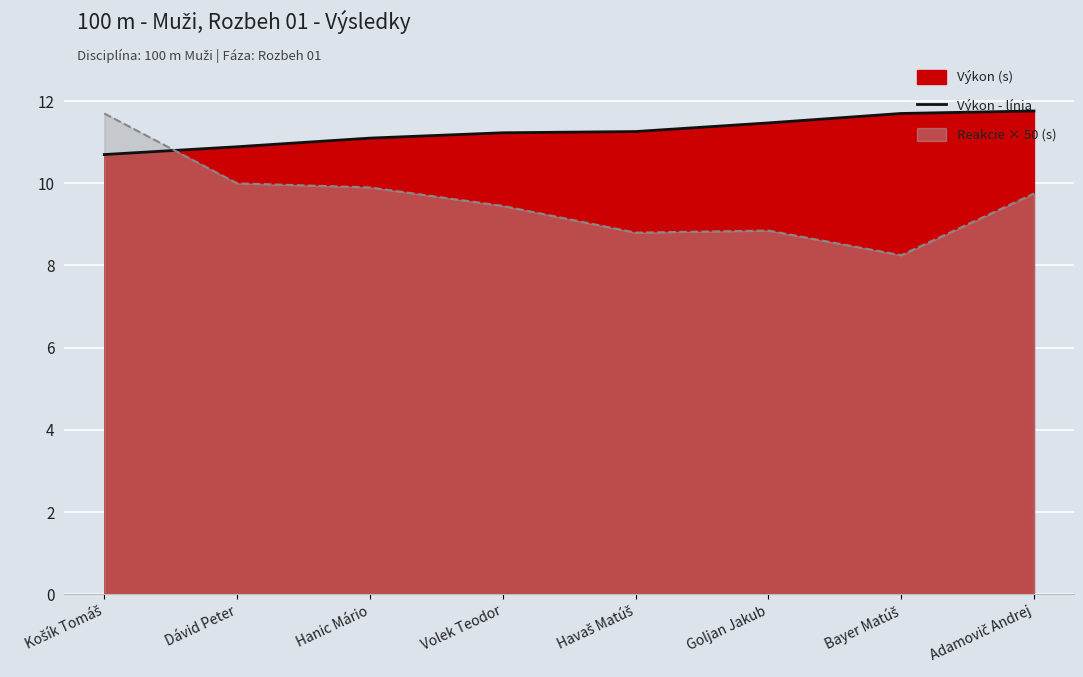

What is the difference between the maximum and minimum values?

1.1